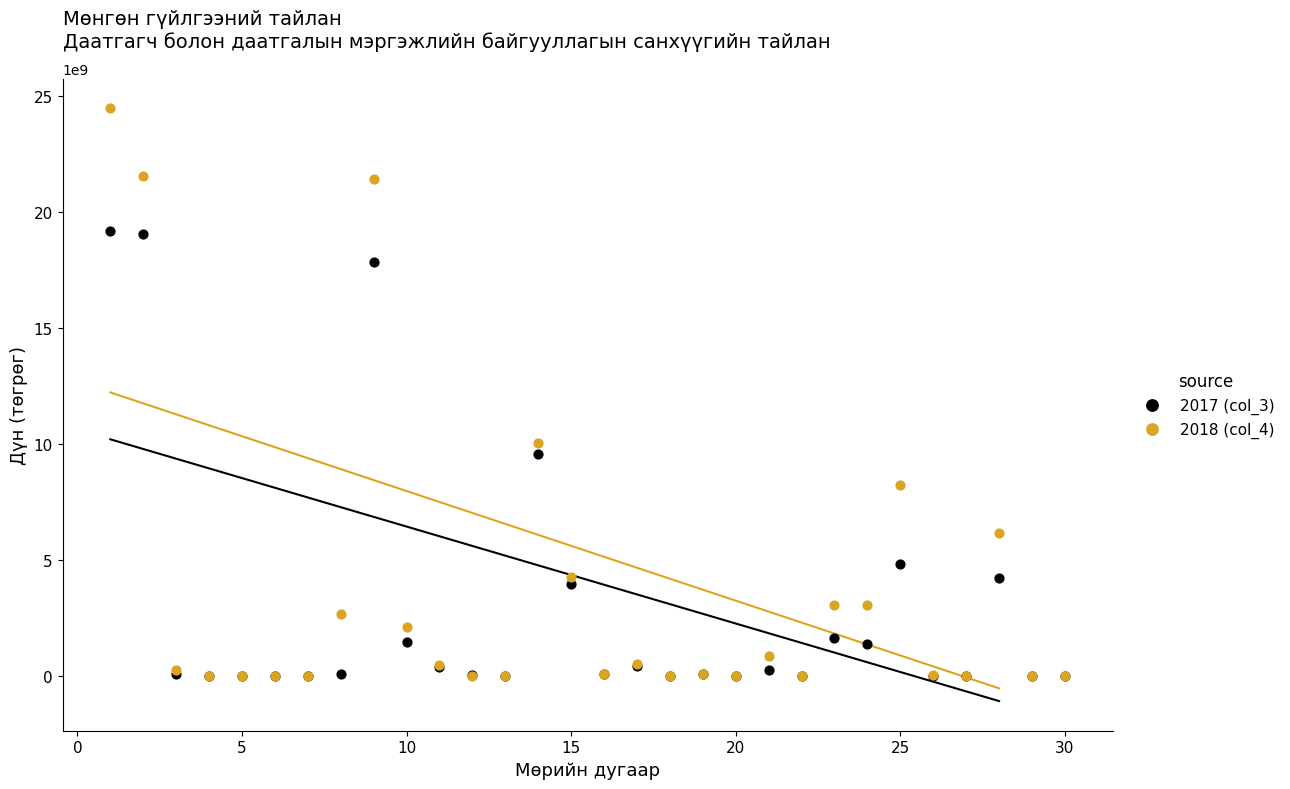

Which series has the largest Y range (max minus min)?

2018 (col_4)